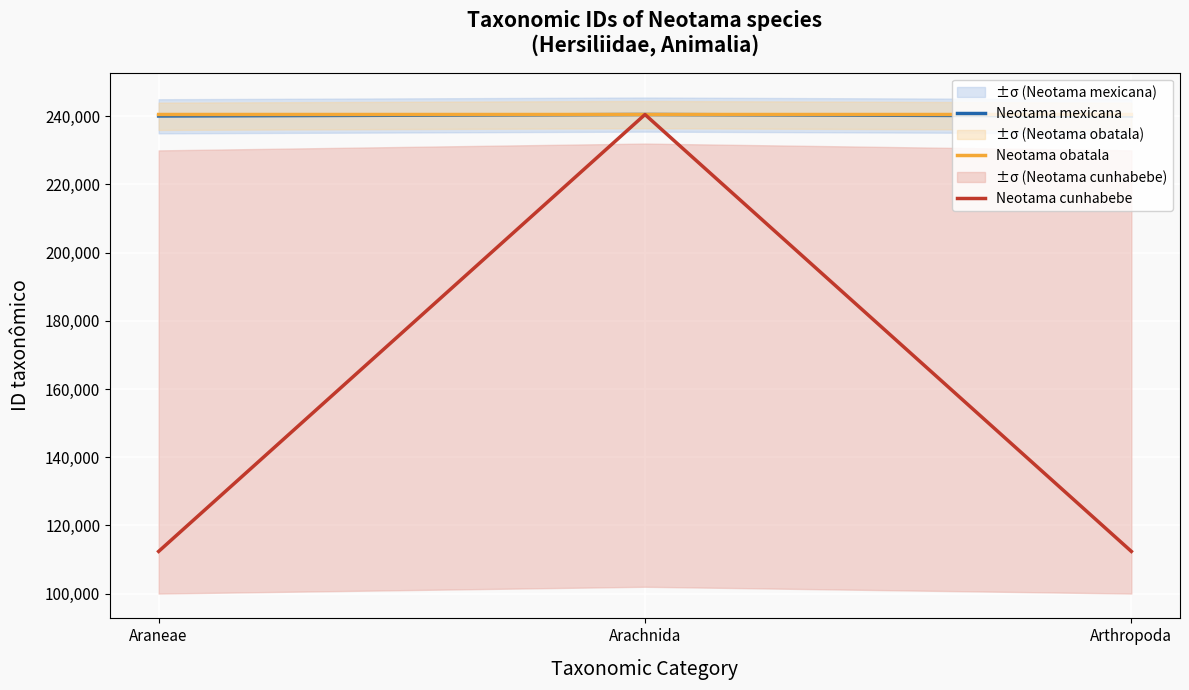

Rank the series at Arthropoda from highest to lowest value.

Neotama obatala, Neotama mexicana, Neotama cunhabebe